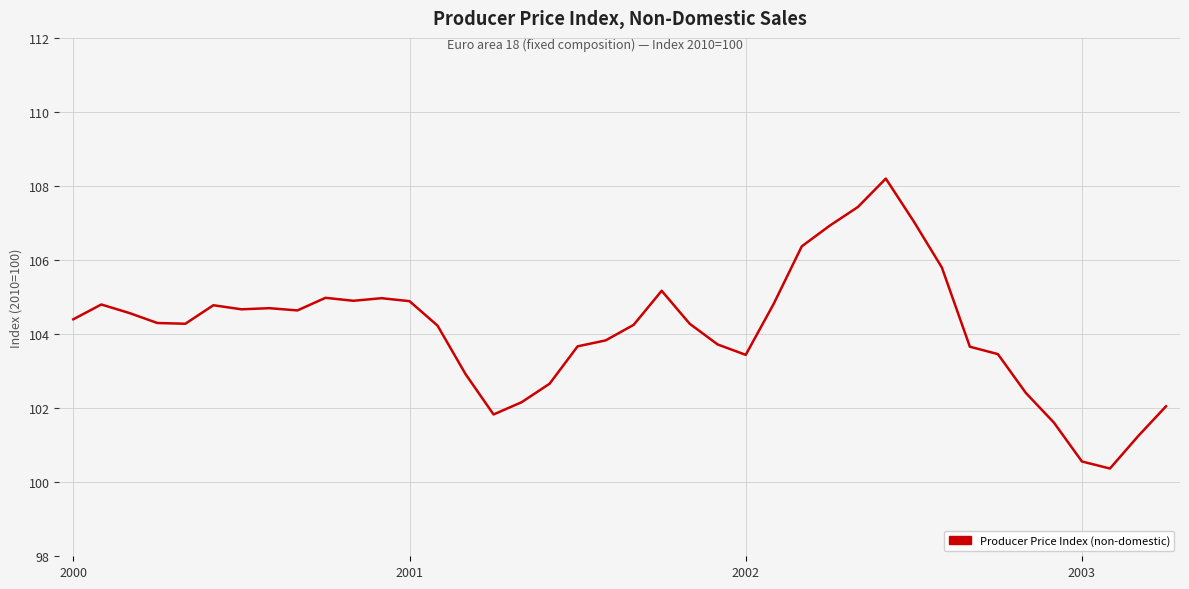

What is the maximum value shown in the chart?

108.2